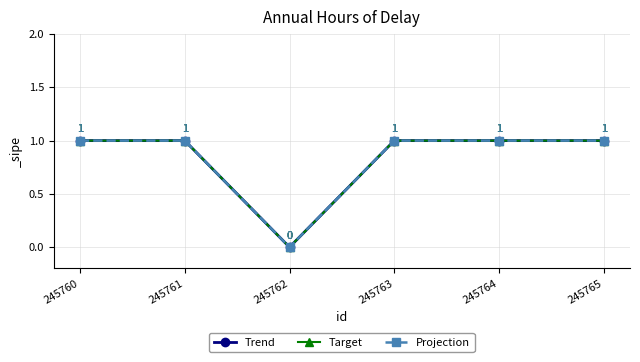

Rank the series at 245760 from lowest to highest value.

Trend, Target, Projection